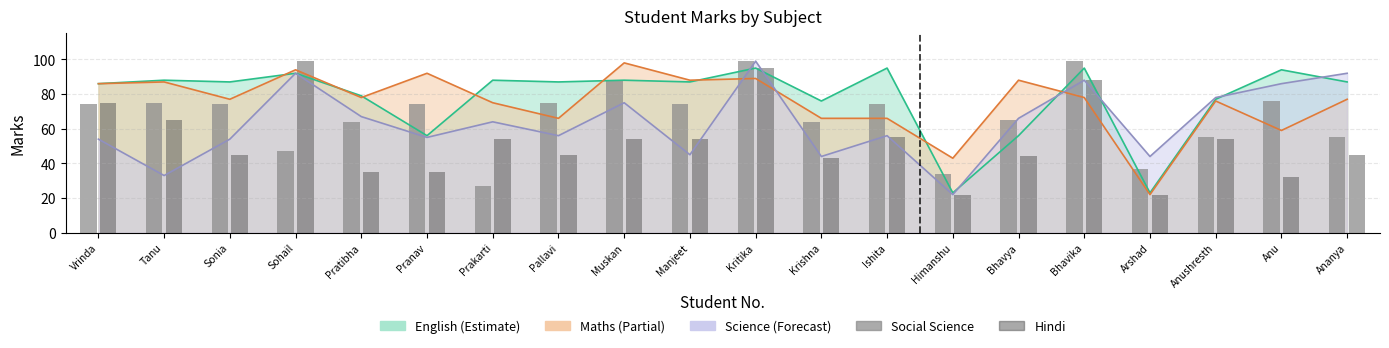

At which category is the sum across all series the highest?

Kritika